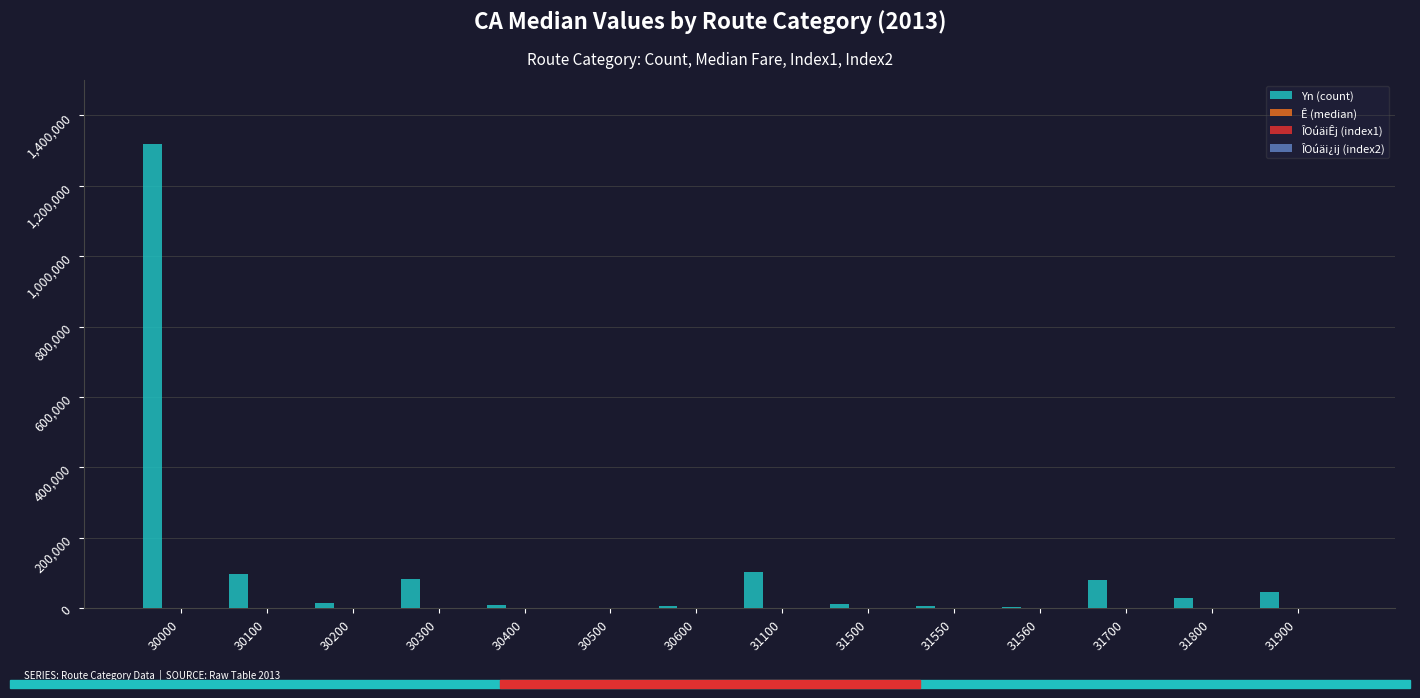

True or false: Yn (count) has a value of 177970.7 at 31100.

False